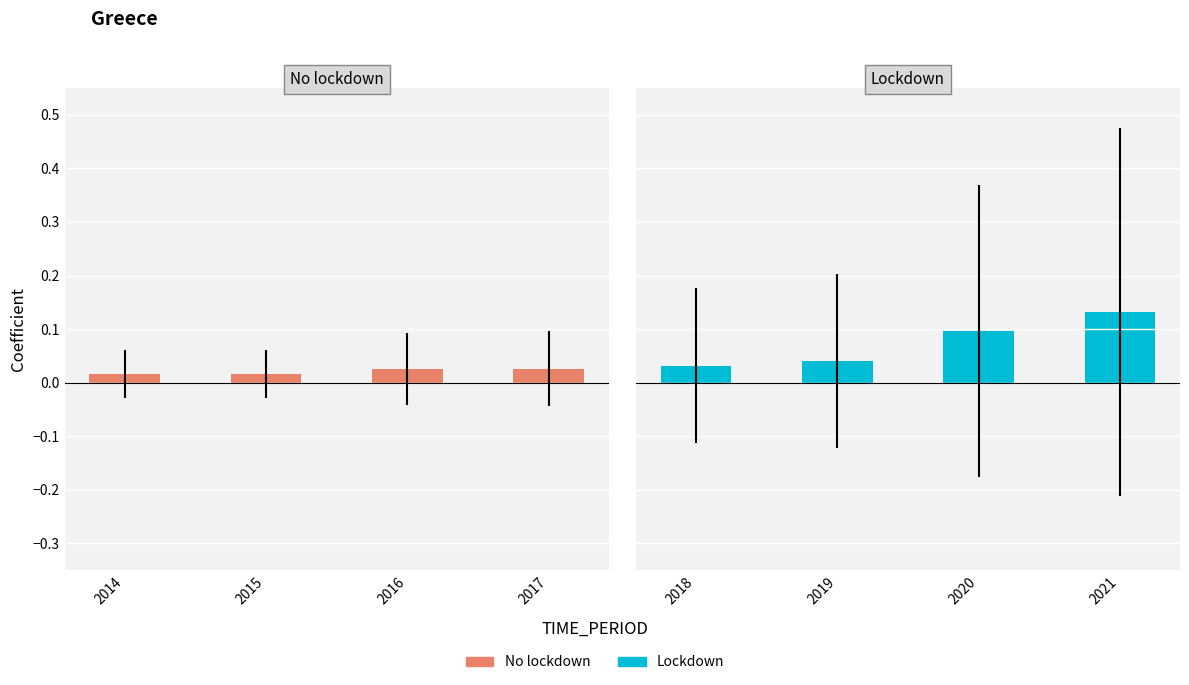

What is the difference between the maximum and minimum values in the Lockdown series?

0.1